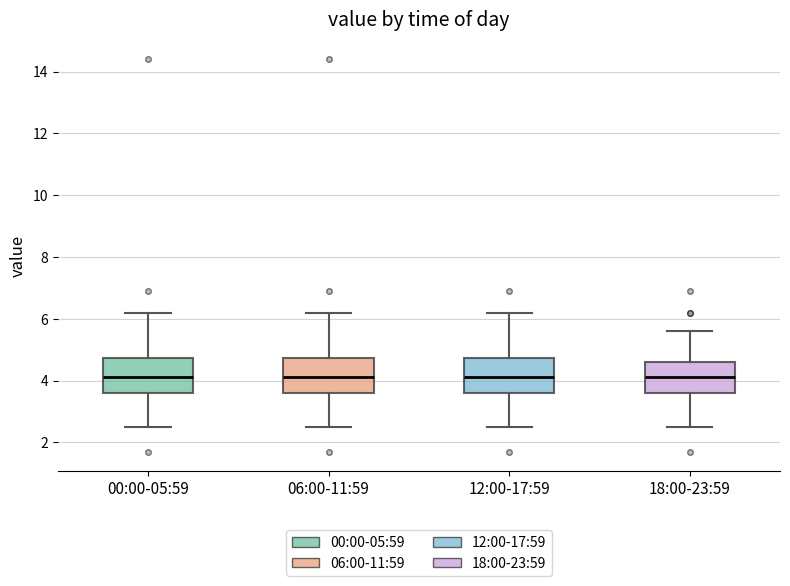

Reading left to right, read every box against the y-axis: the position of its median line, the range the box covers, and the ends of its whiskers. The values are not printed on the chart, so give them approximately, as read against the axis.

00:00-05:59: median 4.2, box 3.6 to 4.8, whiskers 2.6 to 6.2
06:00-11:59: median 4.2, box 3.6 to 4.8, whiskers 2.6 to 6.2
12:00-17:59: median 4.2, box 3.6 to 4.8, whiskers 2.6 to 6.2
18:00-23:59: median 4.2, box 3.6 to 4.6, whiskers 2.6 to 5.6